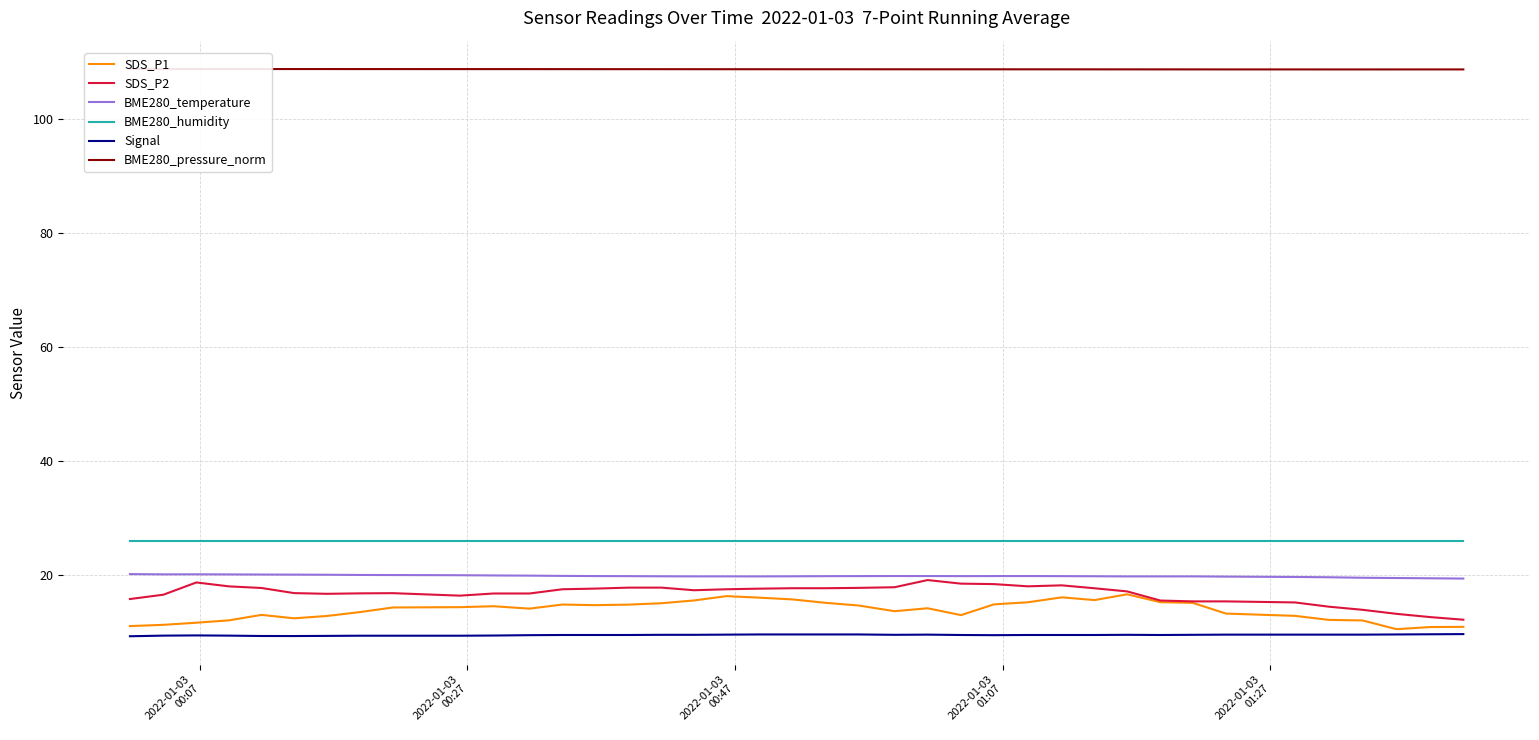

Which series has the largest total across all categories?

BME280_pressure_norm